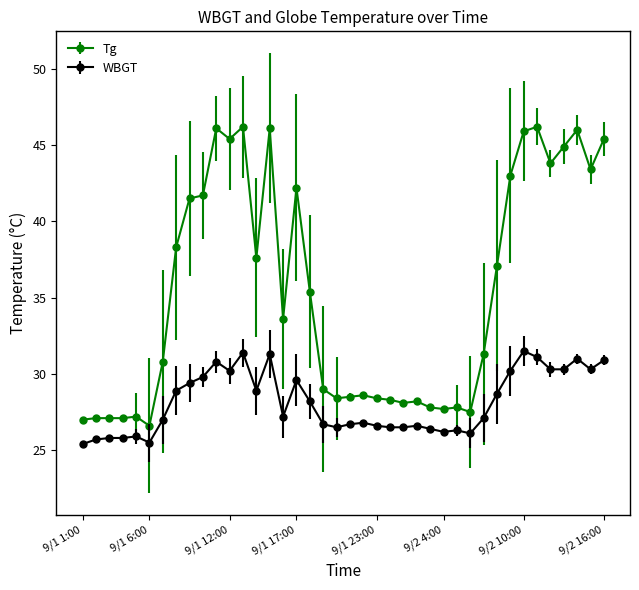

What is the difference between the second highest and second lowest values in the WBGT series?

5.9